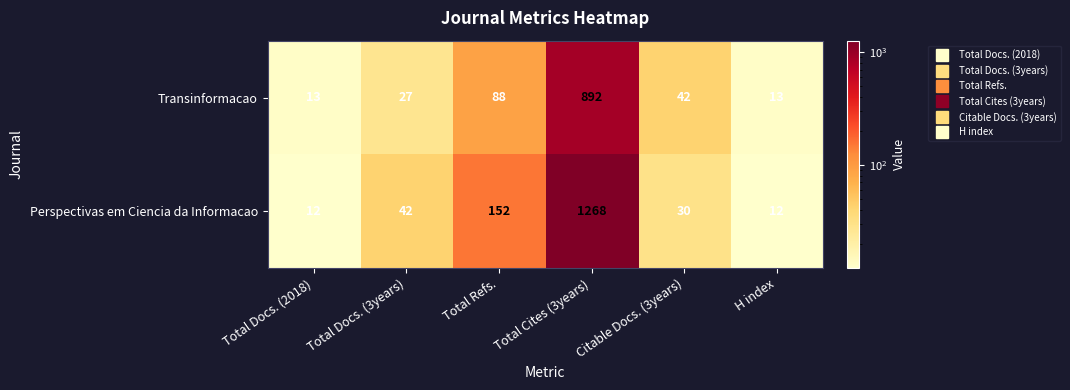

Is the value of Perspectivas em Ciencia da Informacao at Total Docs. (3years) greater than the value of Transinformacao at Total Refs.?

No